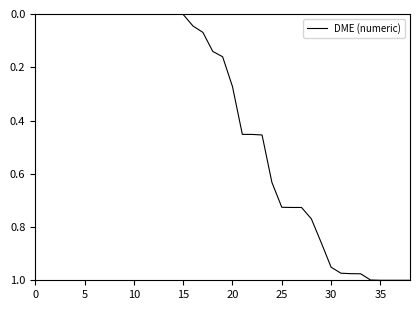

Reading left to right, extract all data points from this chart.

0.0	0.0	0.0	0.0	0.0	0.0	0.0	0.0	0.0	0.0	0.0	0.0	0.0	0.0	0.0	0.0	0.0	0.1	0.1	0.2	0.3	0.5	0.5	0.5	0.6	0.7	0.7	0.7	0.8	0.9	1.0	1.0	1.0	1.0	1.0	1.0	1.0	1.0	1.0